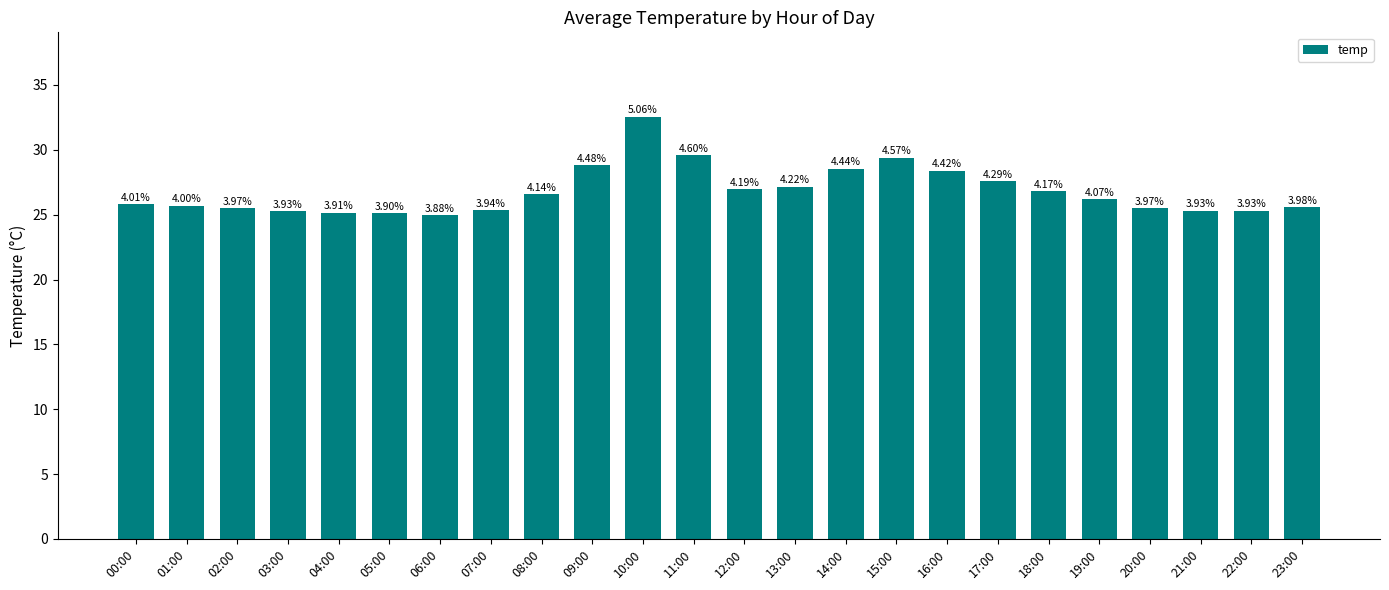

Between 09:00 and 13:00, which is larger?

09:00